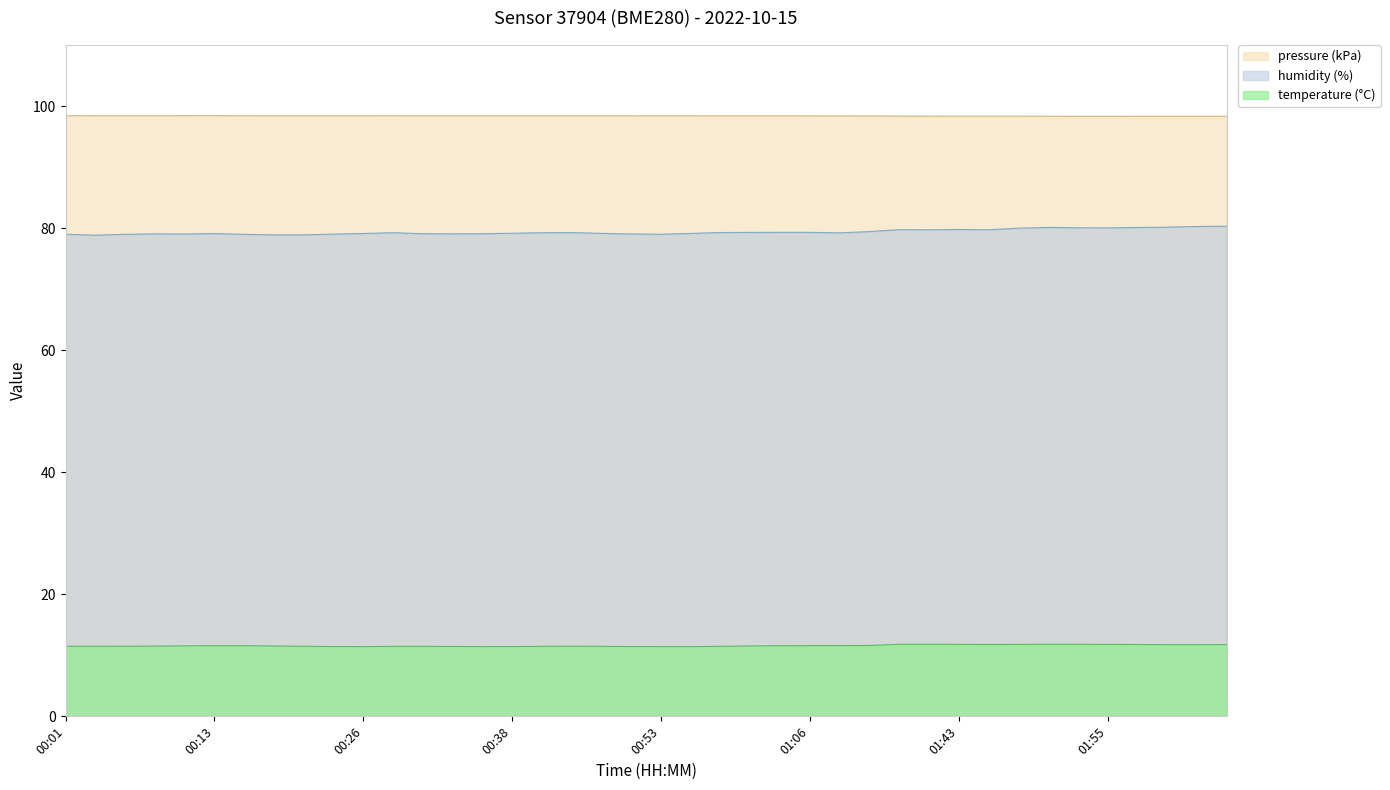

True or false: temperature and humidity intersect in this chart.

False